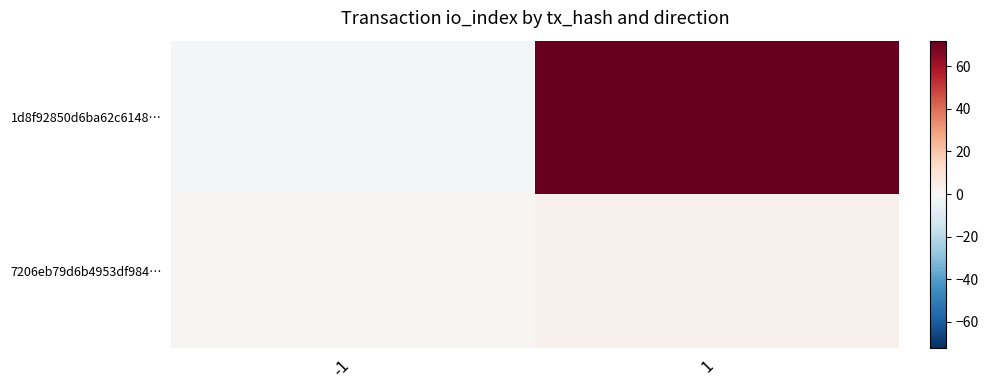

Rank the series at -1 from lowest to highest value.

1d8f92850d6ba62c6148…, 7206eb79d6b4953df984…